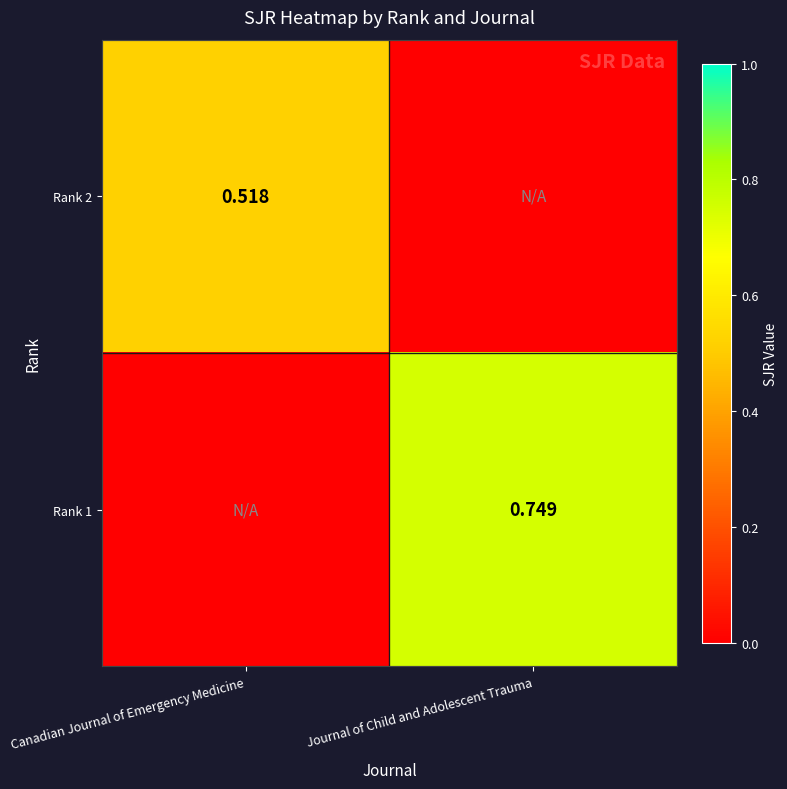

The Rank 2 series shows -0.4 at Journal of Child and Adolescent Trauma. True or false?

False